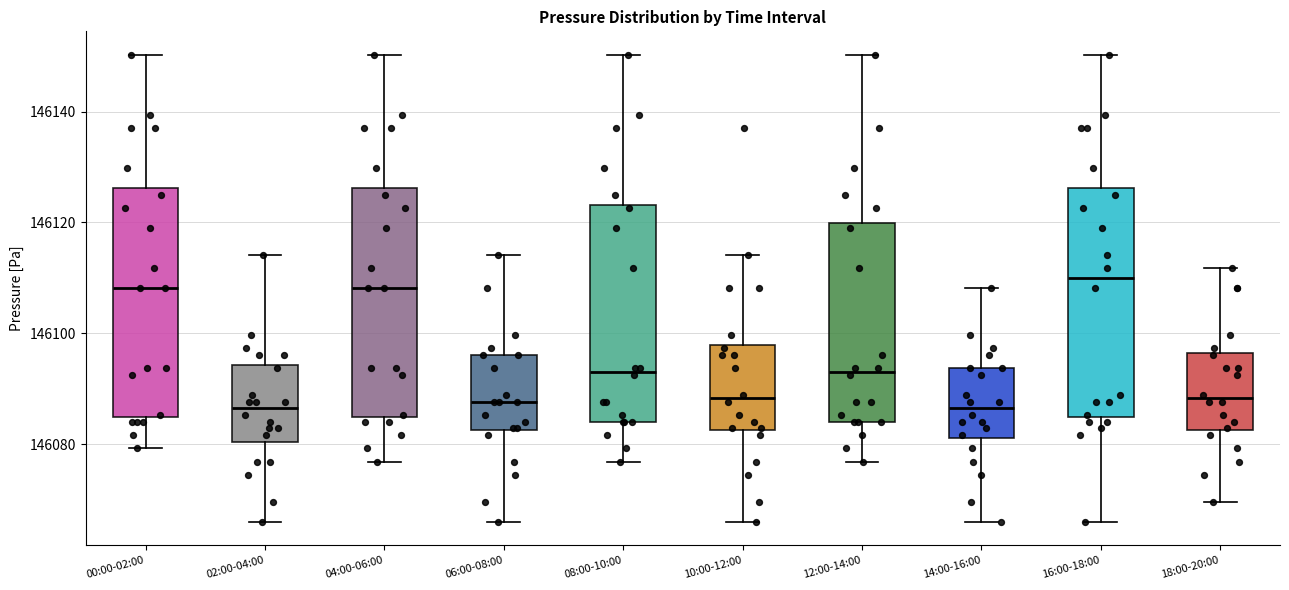

Reading left to right, transcribe this box plot: for each box, give where its median line is, the range the box spans, and where its two whiskers end, as read against the y-axis. The values are not printed on the chart, so give them approximately, as read against the axis.

00:00-02:00: median 146108, box 146084 to 146126, whiskers 146080 to 146150
02:00-04:00: median 146086, box 146080 to 146094, whiskers 146066 to 146114
04:00-06:00: median 146108, box 146084 to 146126, whiskers 146076 to 146150
06:00-08:00: median 146088, box 146082 to 146096, whiskers 146066 to 146114
08:00-10:00: median 146094, box 146084 to 146124, whiskers 146076 to 146150
10:00-12:00: median 146088, box 146082 to 146098, whiskers 146066 to 146114
12:00-14:00: median 146094, box 146084 to 146120, whiskers 146076 to 146150
14:00-16:00: median 146086, box 146082 to 146094, whiskers 146066 to 146108
16:00-18:00: median 146110, box 146084 to 146126, whiskers 146066 to 146150
18:00-20:00: median 146088, box 146082 to 146096, whiskers 146070 to 146112